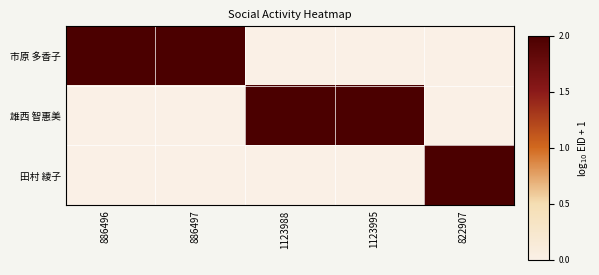

What is the total value across all series at 886497?

5.3